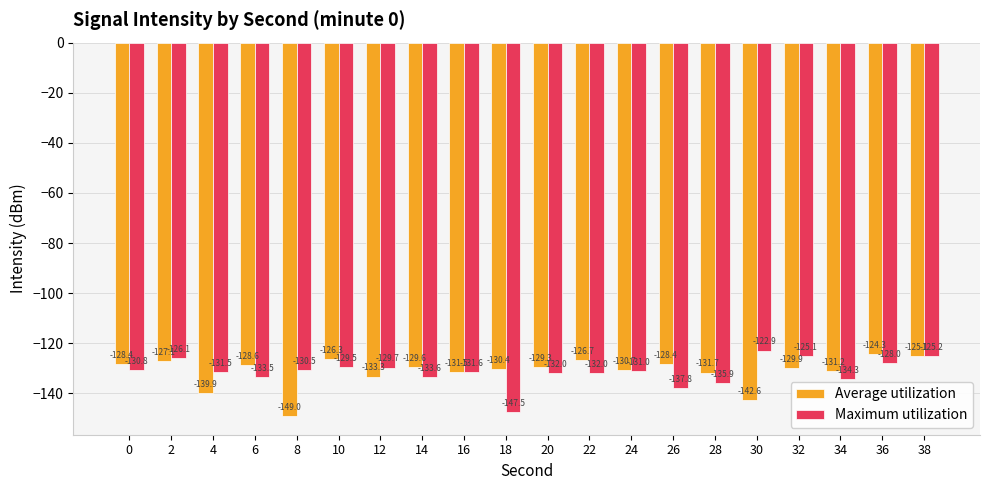

Which category has the highest value in the Maximum utilization series?

30